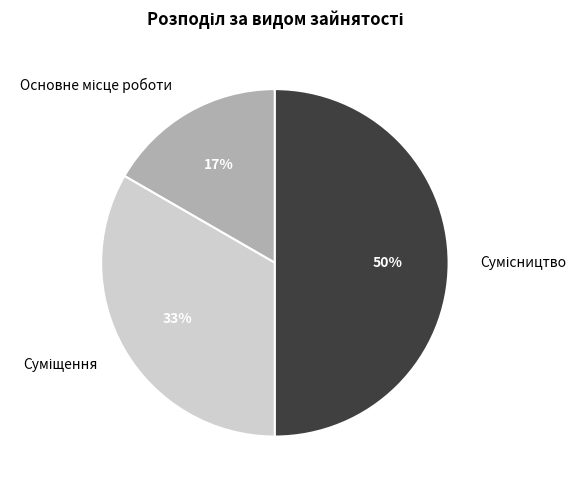

To the nearest percent, what is the average slice percentage?

33%